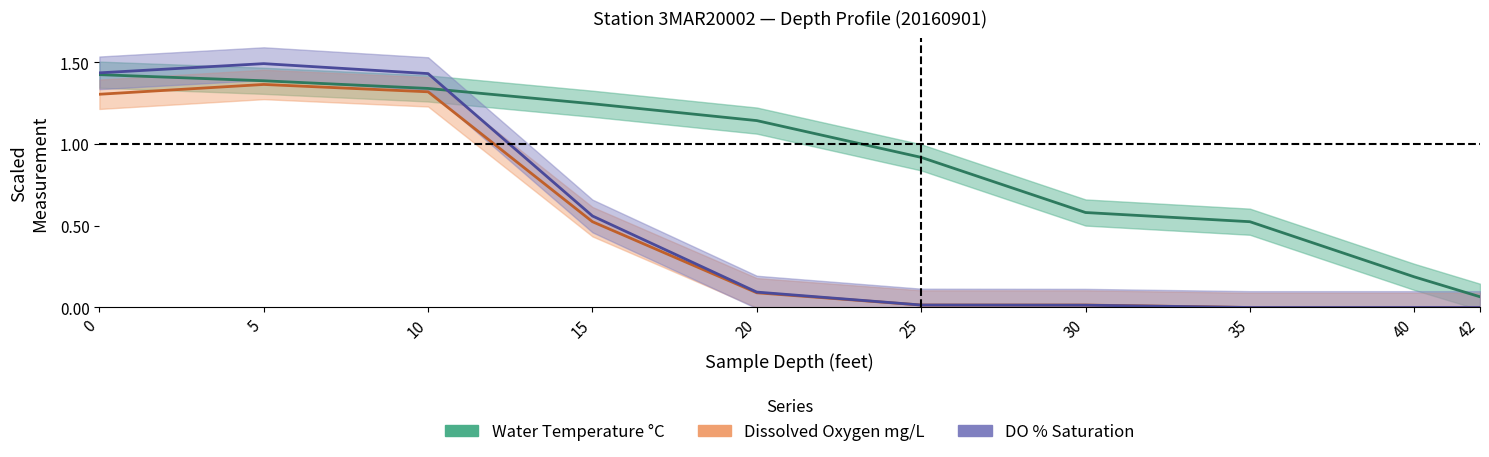

Reading right to left, list all the values displayed in this chart.

Water Temperature deg C: 42=0.1	40=0.2	35=0.5	30=0.6	25=0.9	20=1.1	15=1.2	10=1.3	5=1.4	0=1.4
Dissolved Oxygen mg/L: 42=0.0	40=0.0	35=0.0	30=0.0	25=0.0	20=0.1	15=0.5	10=1.3	5=1.4	0=1.3
Dissolved Oxygen % Saturation: 42=0.0	40=0.0	35=0.0	30=0.0	25=0.0	20=0.1	15=0.6	10=1.4	5=1.5	0=1.4